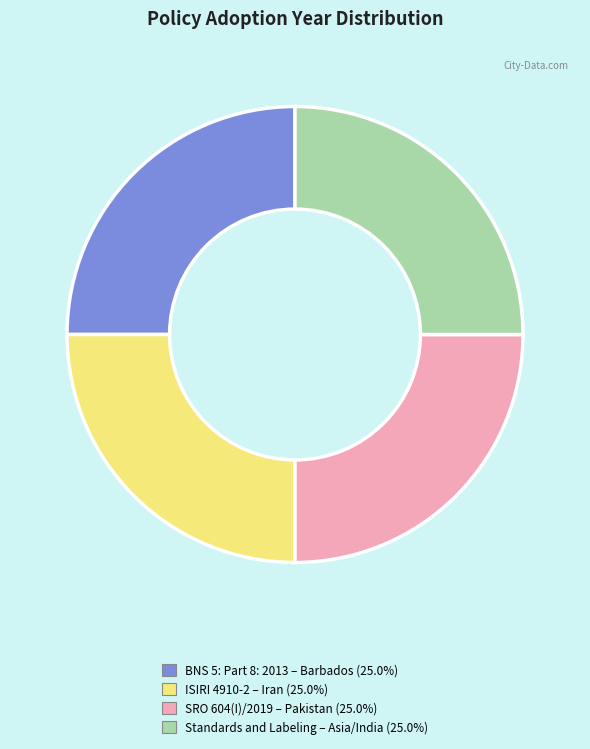

Is there a majority slice in this chart?

No